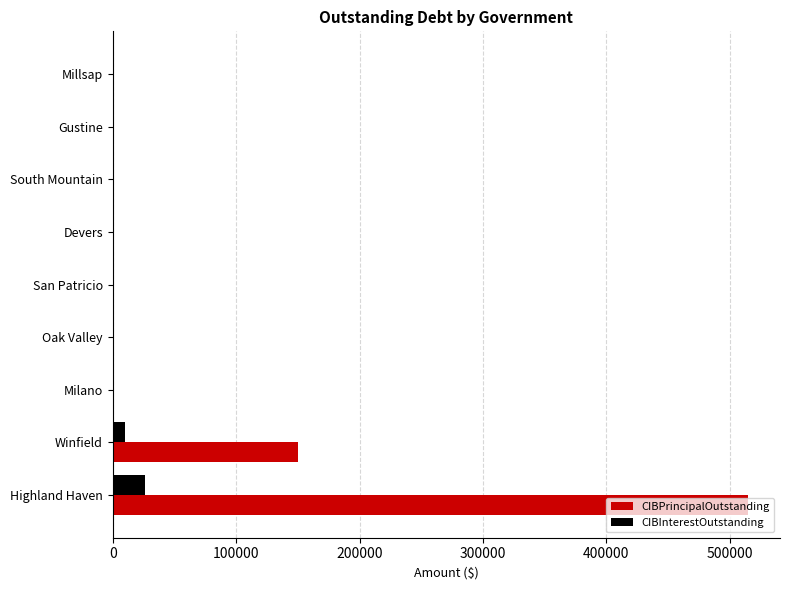

What is the sum of all CIBPrincipalOutstanding values?

665000.0